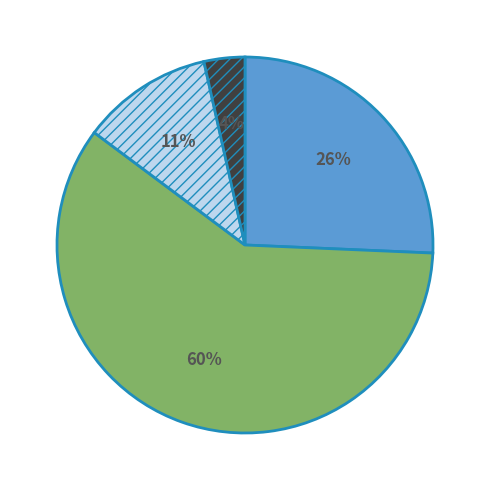

To the nearest percent, what is the average slice percentage?

25%